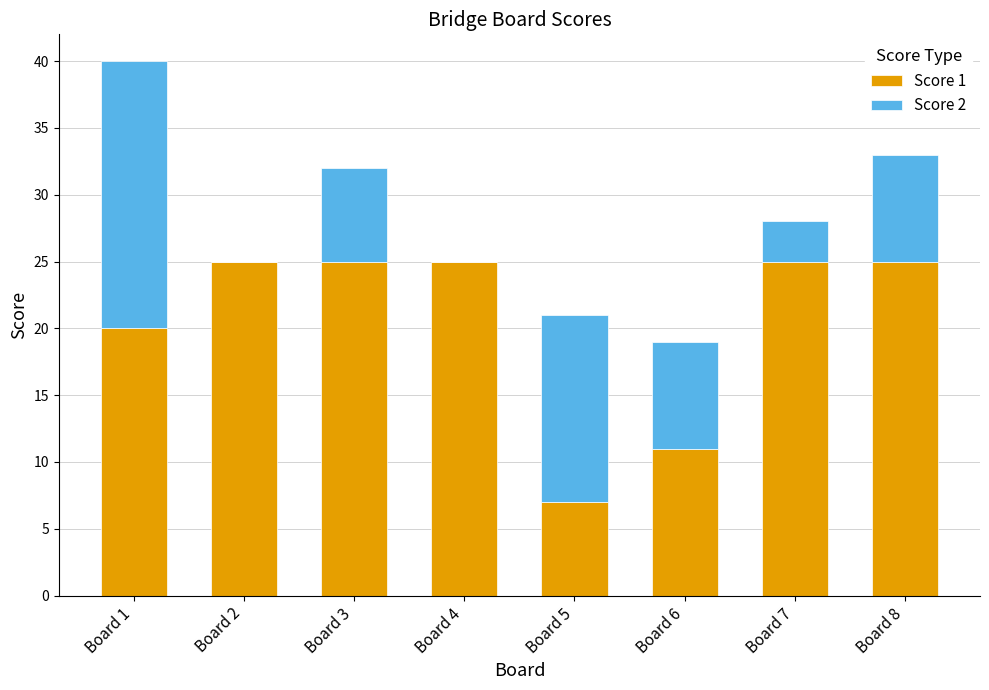

What is the total value across all series at Board 1?

40